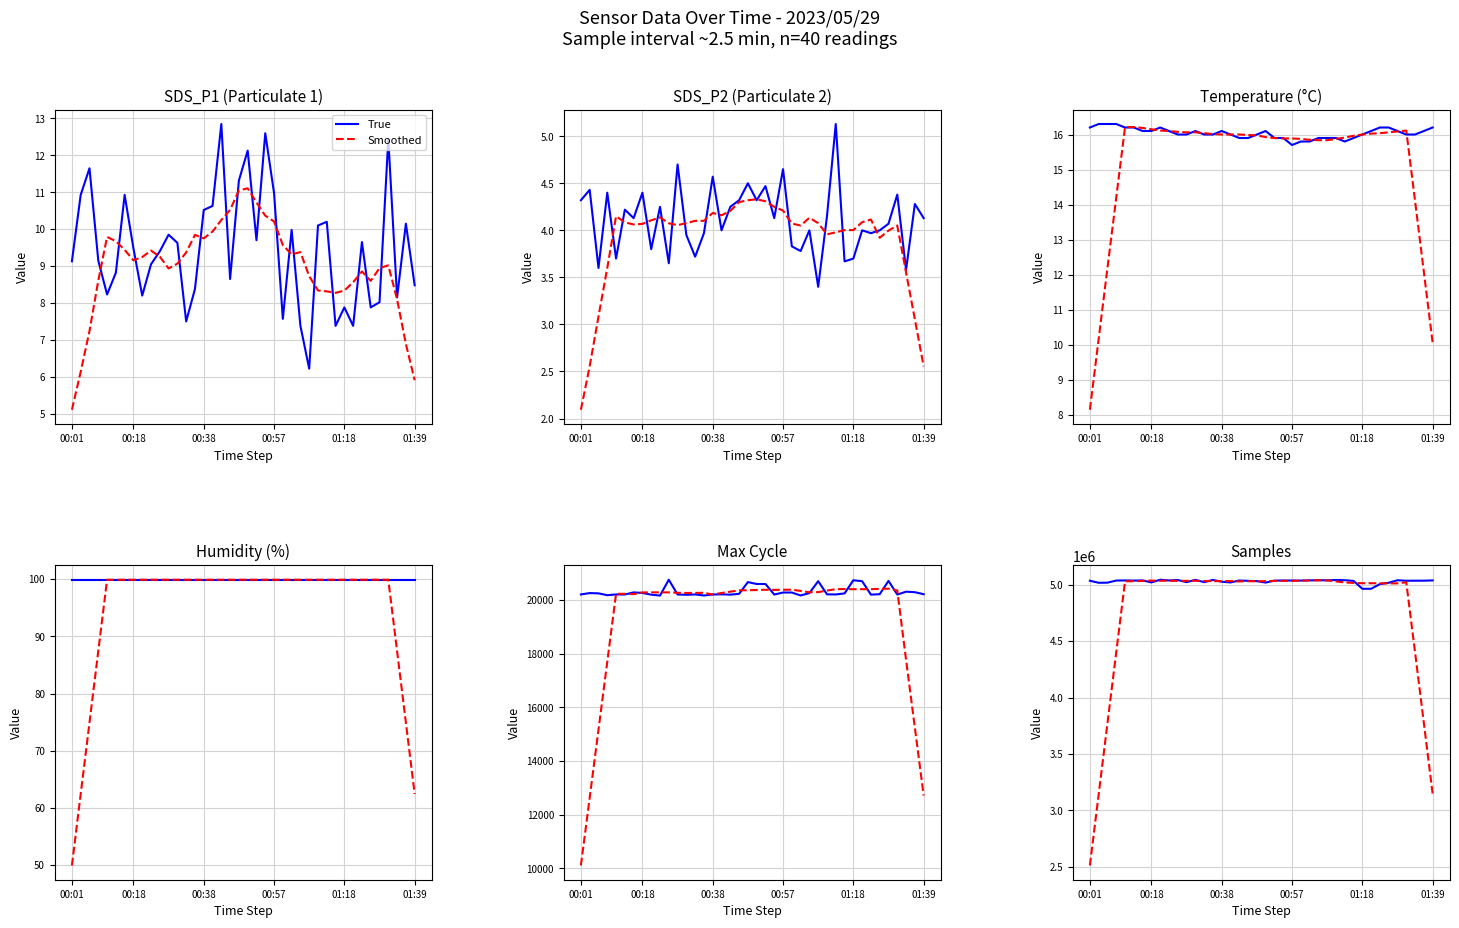

Reading left to right, list all the values displayed in this chart.

True: 5034190.0	5016076.0	5017242.0	5035948.0	5036957.0	5035673.0	5036985.0	5019611.0	5043230.0	5036731.0	5040423.0	5021630.0	5042514.0	5021565.0	5041376.0	5025608.0	5019193.0	5036416.0	5033363.0	5030776.0	5017981.0	5035013.0	5036514.0	5036089.0	5035699.0	5037439.0	5038995.0	5038108.0	5040583.0	5038906.0	5032614.0	4962925.0	4963046.0	5004619.0	5016064.0	5038754.0	5034102.0	5034689.0	5034765.0	5037116.0
Smoothed: 2512932.0	3142551.6	3772010.8	4401633.9	5029085.2	5030215.2	5032797.1	5035694.8	5033905.0	5034599.6	5032836.1	5033385.0	5034134.6	5031130.0	5031090.6	5030208.1	5031351.4	5028284.8	5029965.8	5029358.0	5030668.1	5032731.4	5032859.2	5033563.2	5034479.8	5037305.0	5037791.6	5037304.1	5028158.6	5019077.0	5014974.5	5012108.1	5012188.9	5011378.8	5010851.6	5011120.5	5020394.4	4400013.6	3774436.2	3147428.2